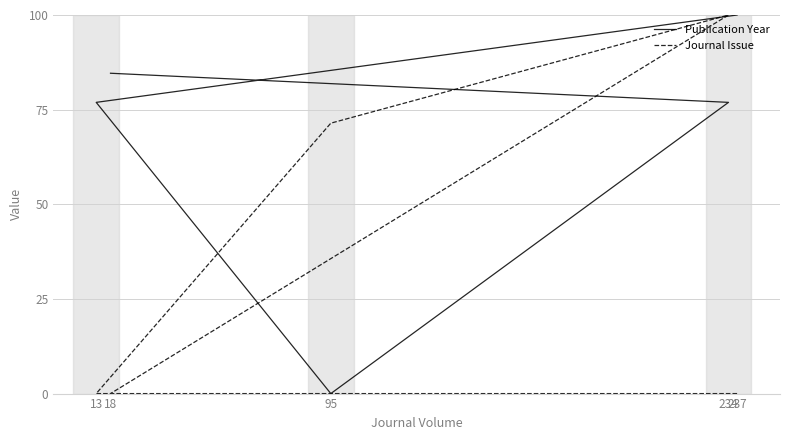

In Journal Issue, how many points are higher than both neighbors (excluding endpoints)?

1